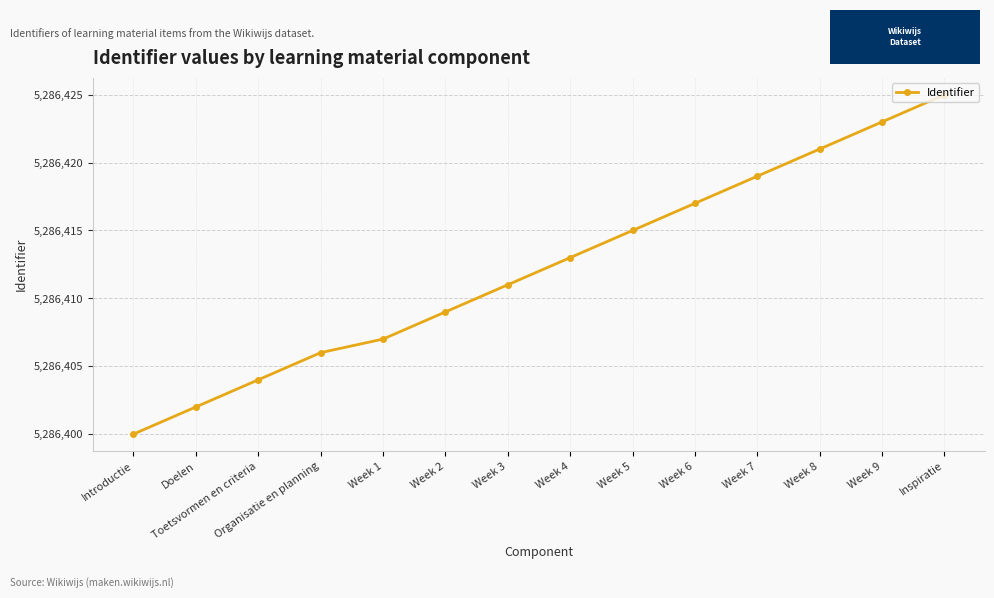

What is the label of the 10th point from the left?

Week 6